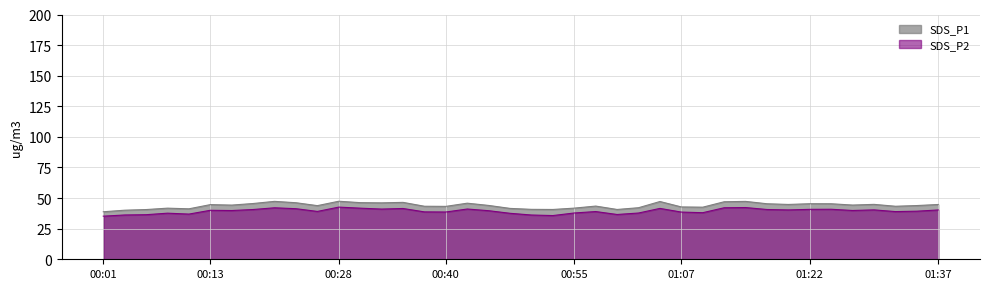

Does the chart display data point markers on the line(s)?

No